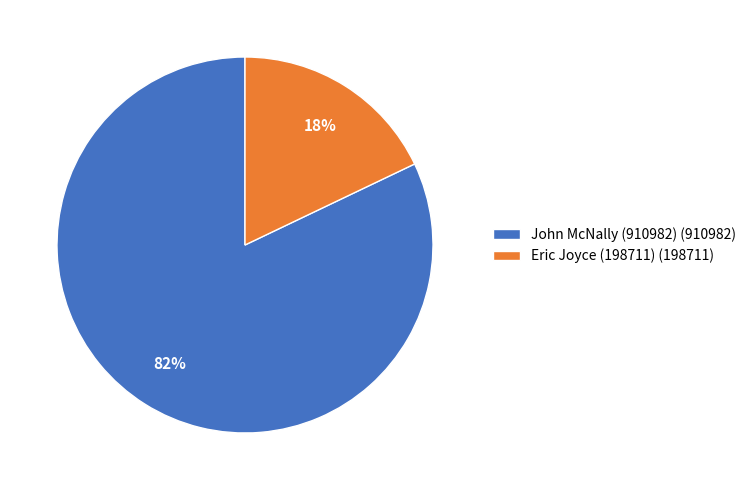

Which category accounts for the majority?

John McNally (910982)